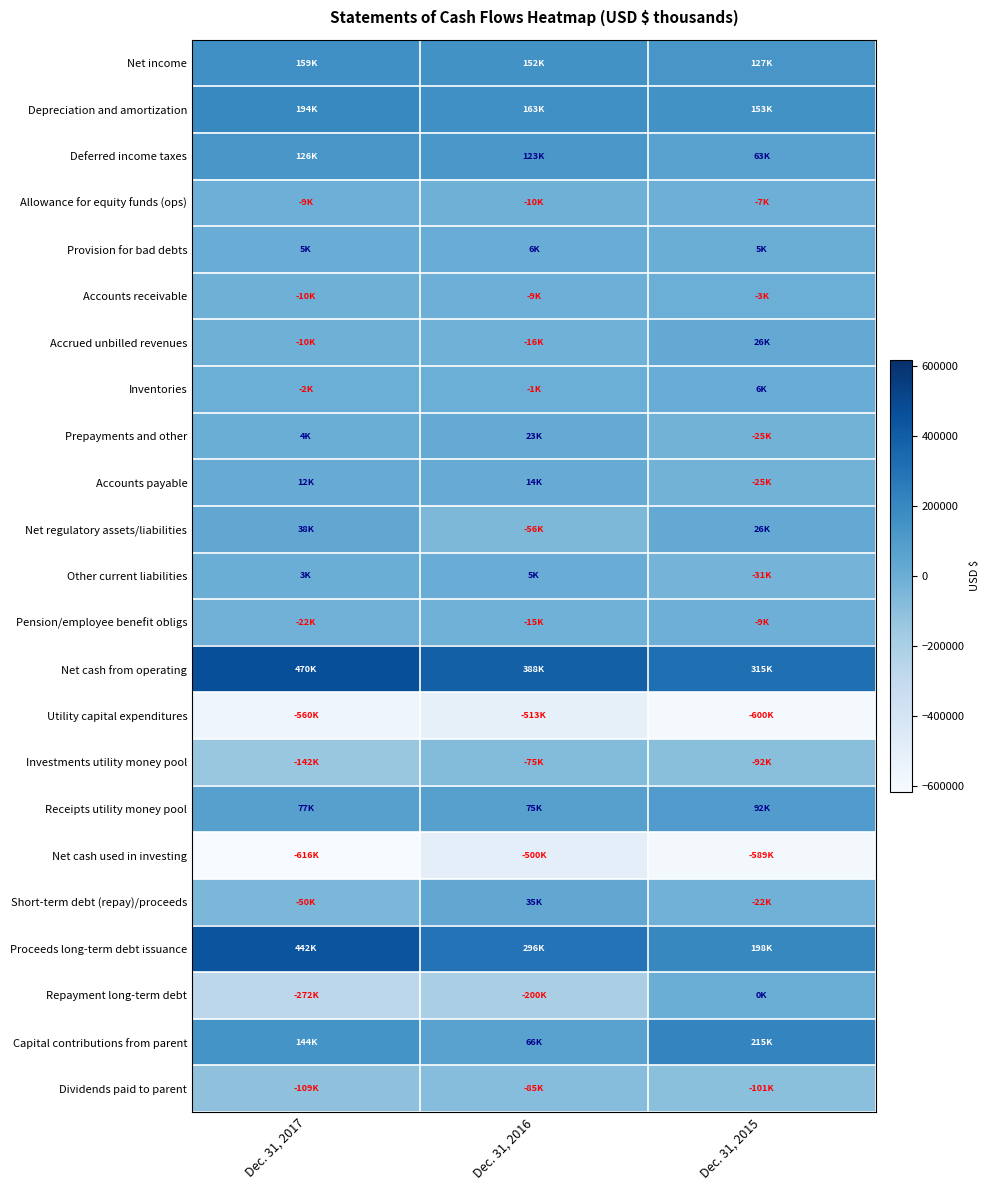

What is the smallest value displayed?

-616048